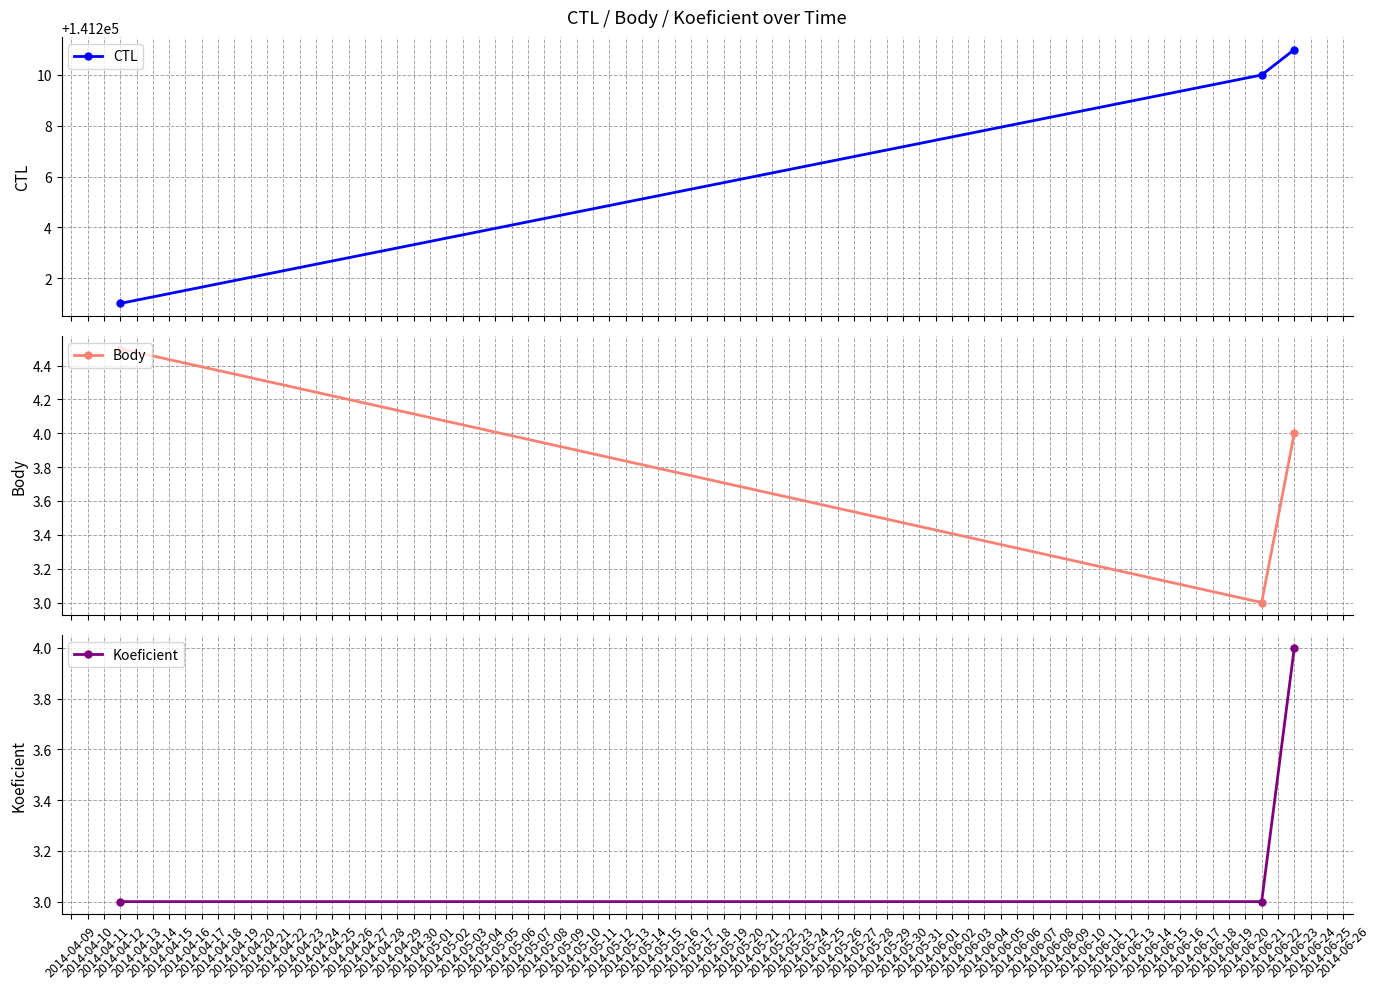

What is the lowest value of the Body series?

3.0